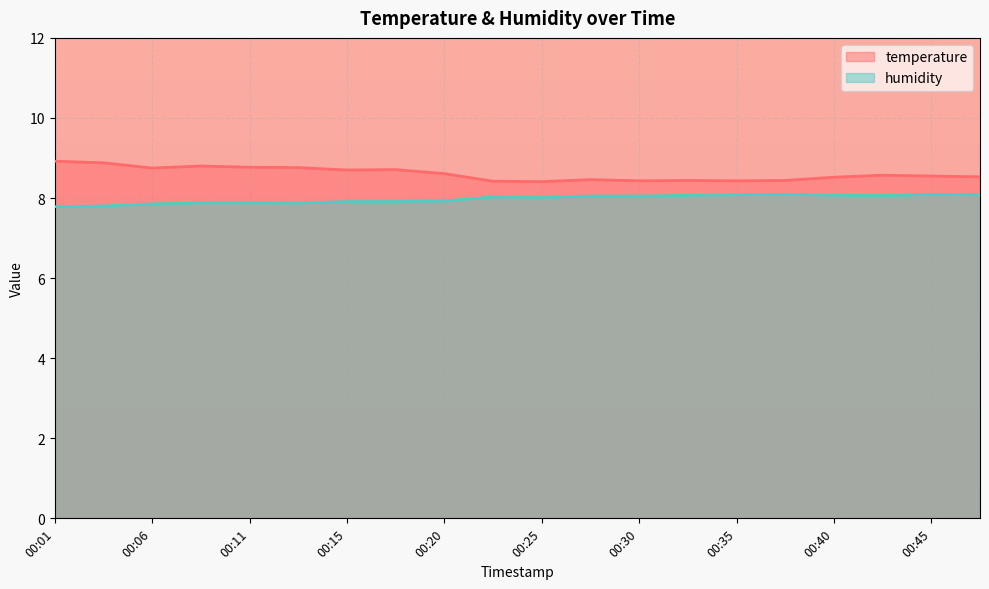

At which category is the sum across all series the highest?

00:01